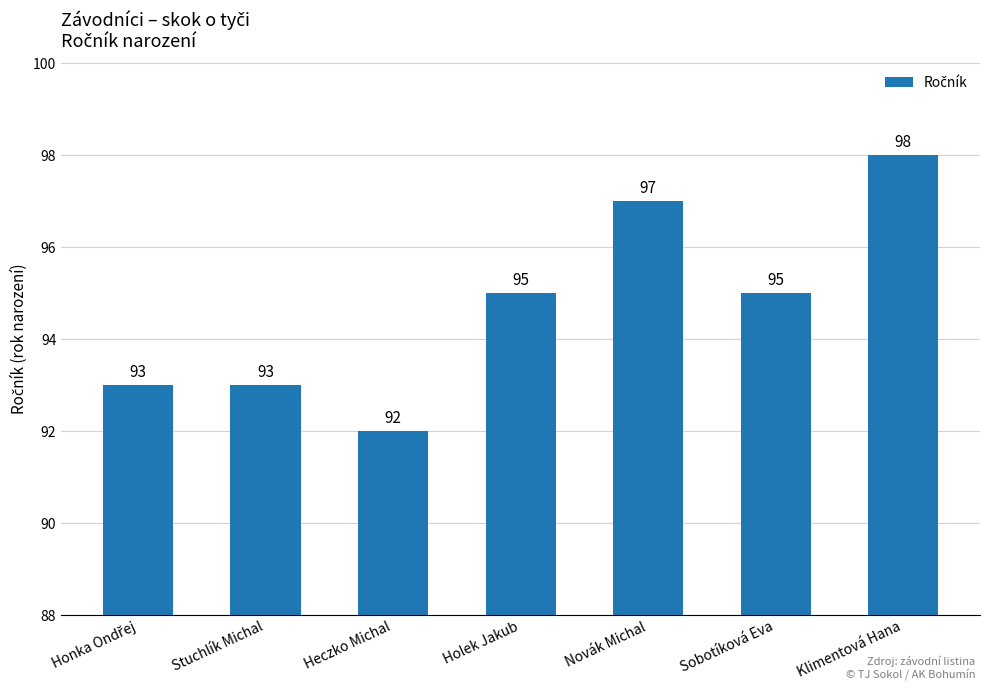

Are the bars horizontal?

No